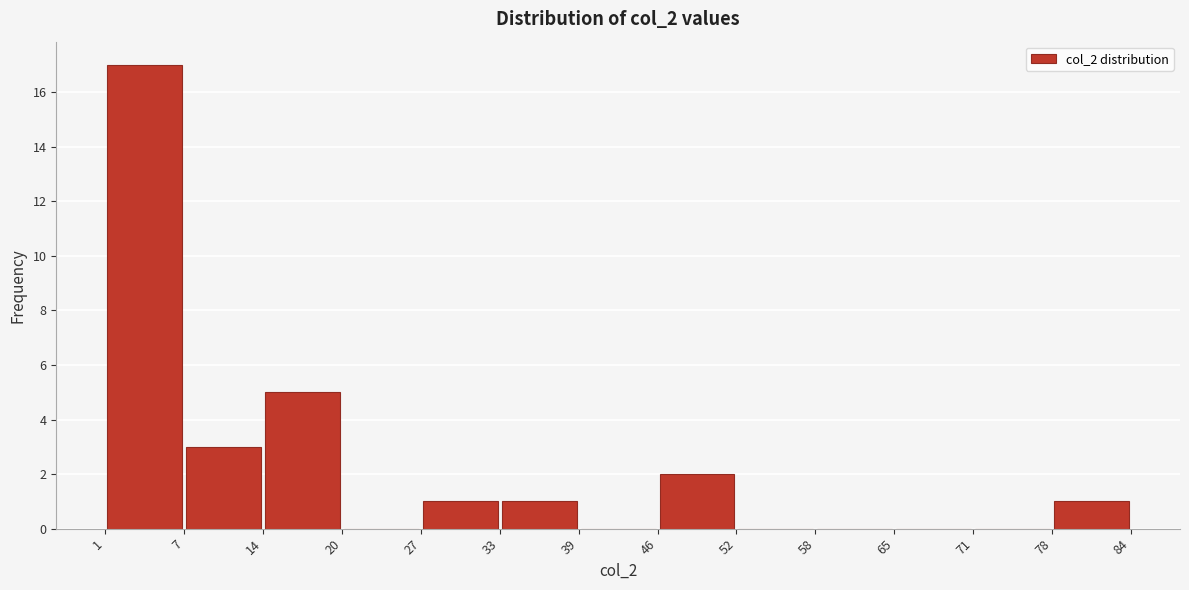

How tall is the bar that spans 78 to 84 on the x-axis? The values are not printed on the chart, so give them approximately, as read against the axis.

1